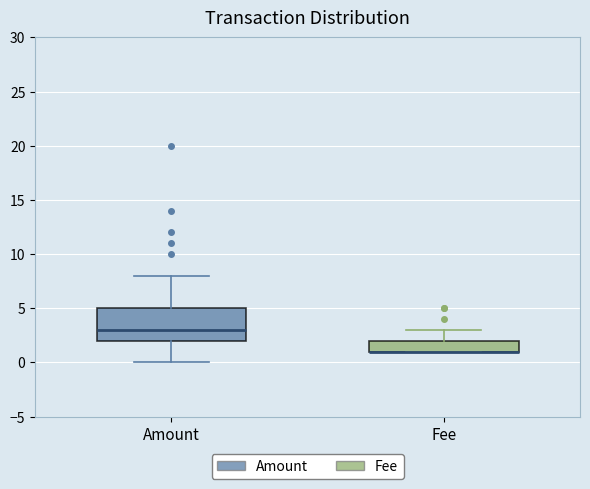

Reading left to right, transcribe this box plot: for each box, give where its median line is, the range the box spans, and where its two whiskers end, as read against the y-axis. The values are not printed on the chart, so give them approximately, as read against the axis.

Amount: median 3, box 2 to 5, whiskers 0 to 8
Fee: median 1 (drawn on the box's lower edge), box 1 to 2, whiskers 1 to 3